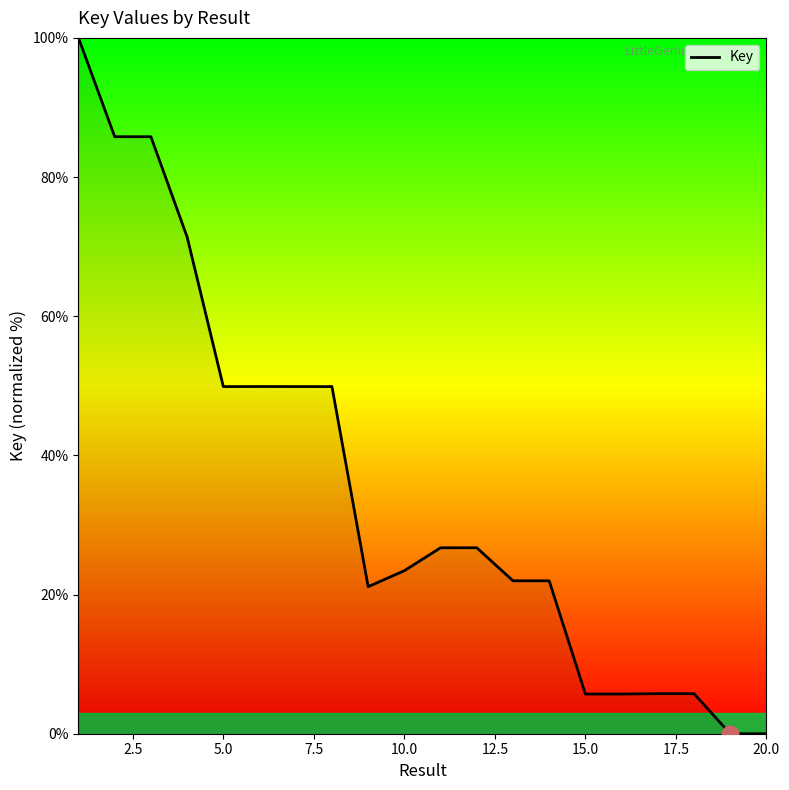

Which has a higher value, 10.0 or 15.0?

10.0